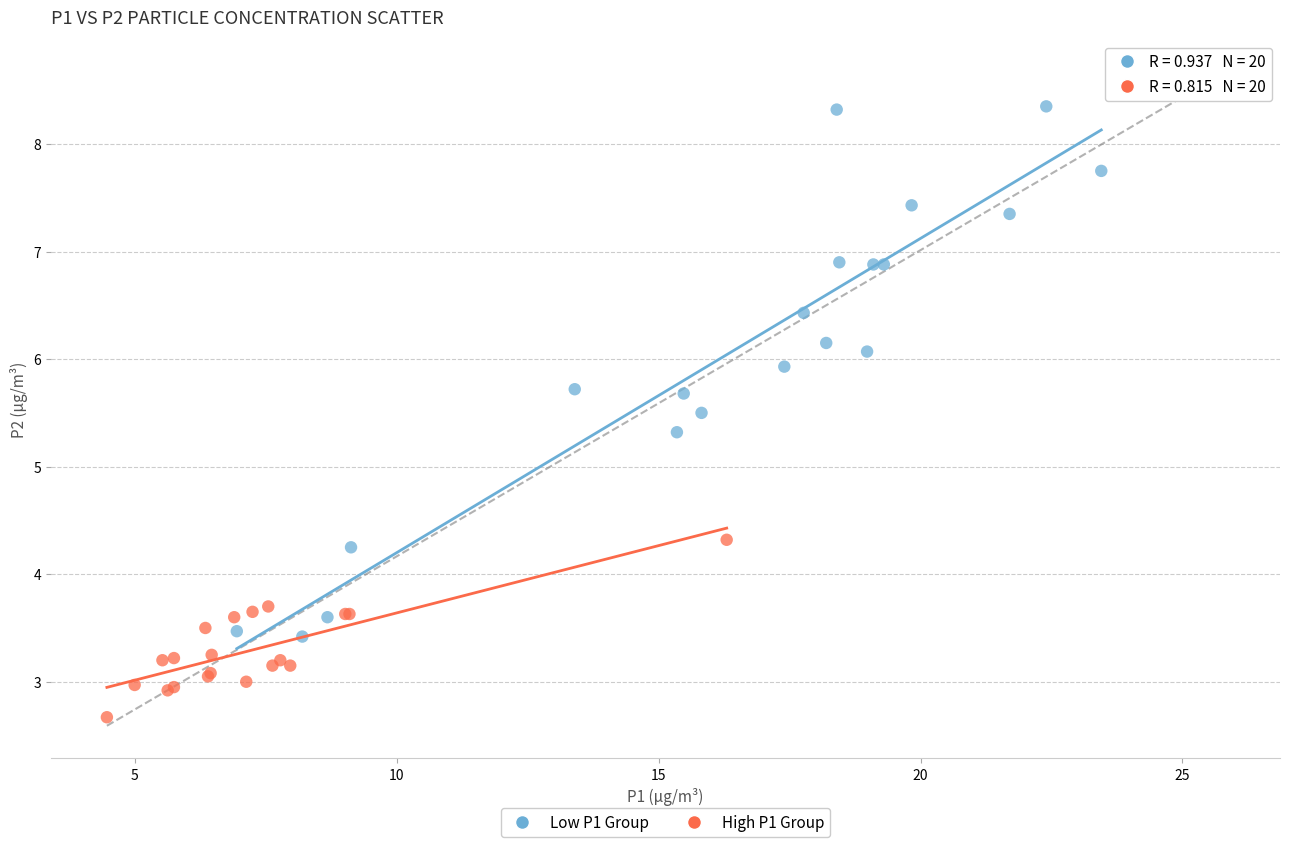

Which series has the widest spread of Y values?

Low P1 Group